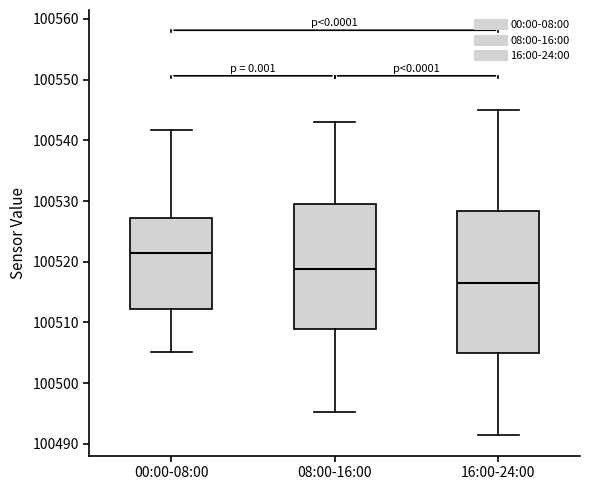

Where does the lower whisker of the box for 16:00-24:00 end on the y-axis? The values are not printed on the chart, so give them approximately, as read against the axis.

100491